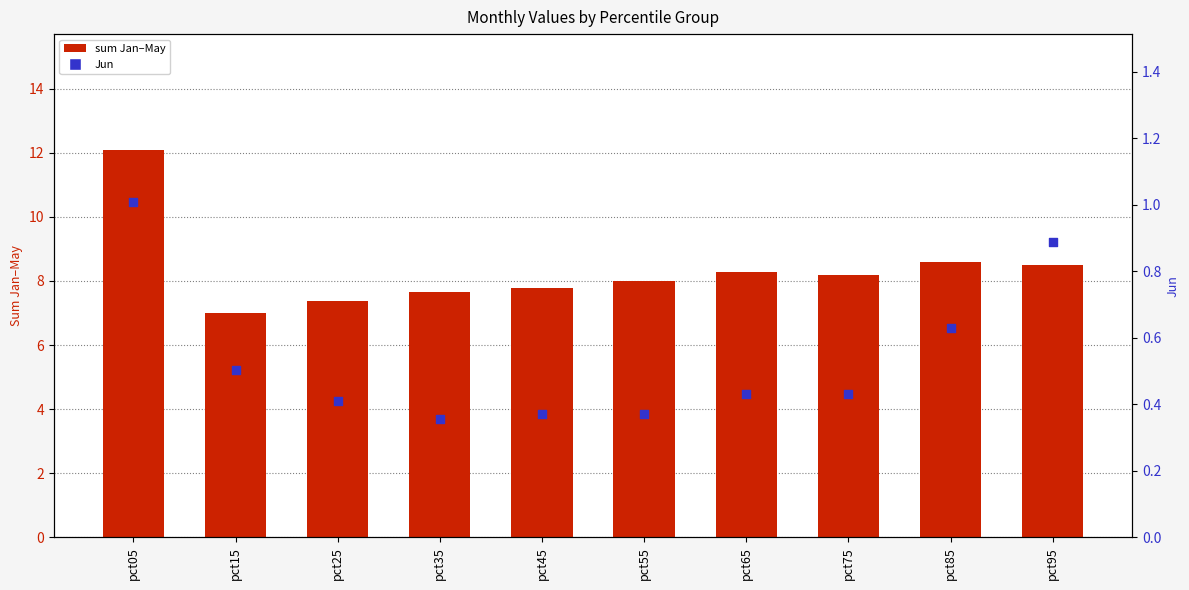

Which series reaches the maximum Y coordinate?

bar total (Jan–May)